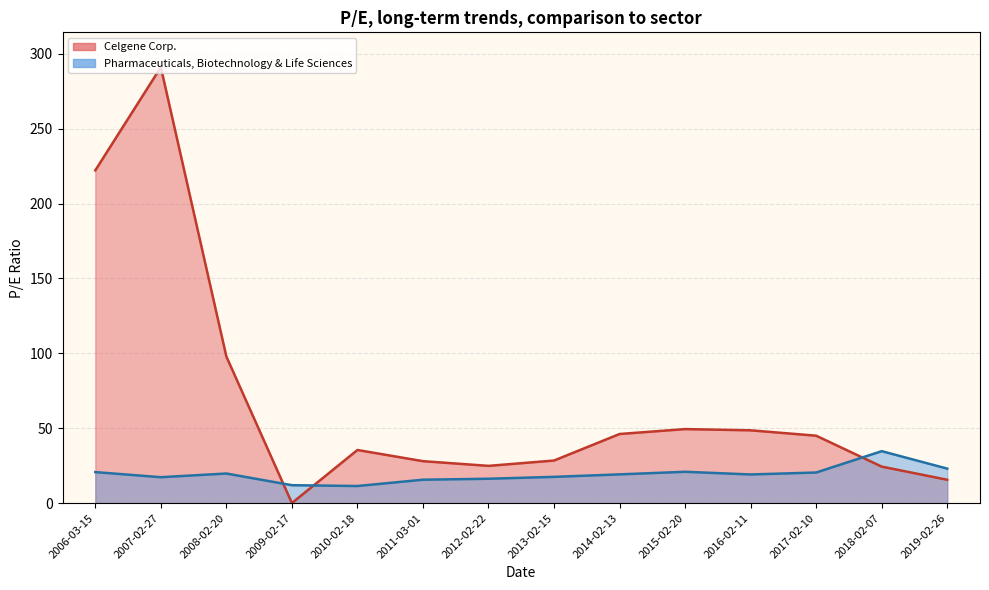

Is the value of Pharmaceuticals, Biotechnology & Life Sciences at 2008-02-20 greater than the value of Celgene Corp. at 2006-03-15?

No